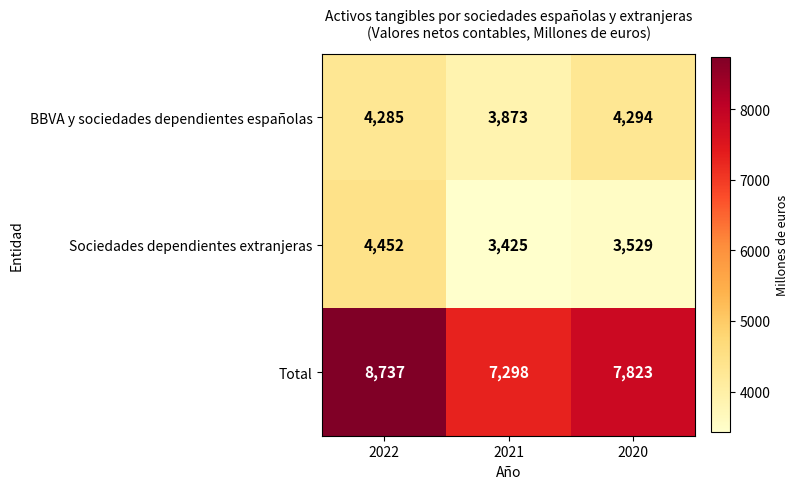

What is the difference between the maximum and minimum values in the Total series?

1439